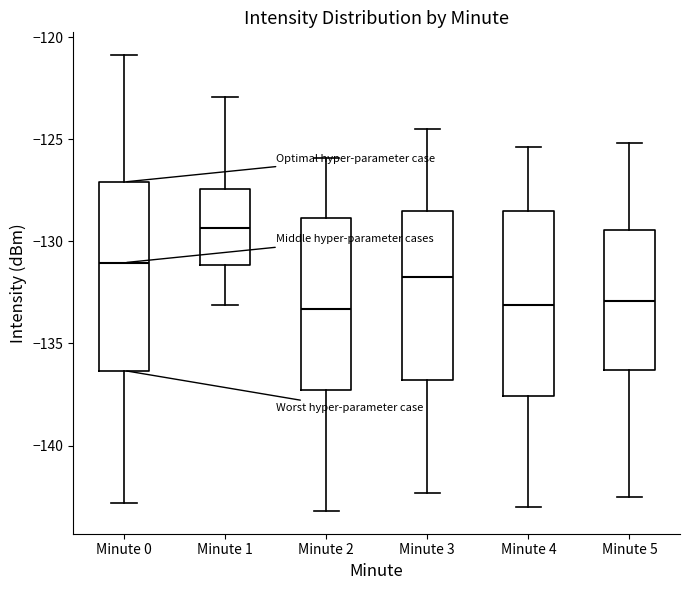

Reading left to right, transcribe this box plot: for each box, give where its median line is, the range the box spans, and where its two whiskers end, as read against the y-axis. The values are not printed on the chart, so give them approximately, as read against the axis.

Minute 0: median -131.0, box -136.5 to -127.0, whiskers -143.0 to -121.0
Minute 1: median -129.5, box -131.0 to -127.5, whiskers -133.0 to -123.0
Minute 2: median -133.5, box -137.5 to -129.0, whiskers -143.0 to -126.0
Minute 3: median -131.5, box -137.0 to -128.5, whiskers -142.5 to -124.5
Minute 4: median -133.0, box -137.5 to -128.5, whiskers -143.0 to -125.5
Minute 5: median -133.0, box -136.5 to -129.5, whiskers -142.5 to -125.0